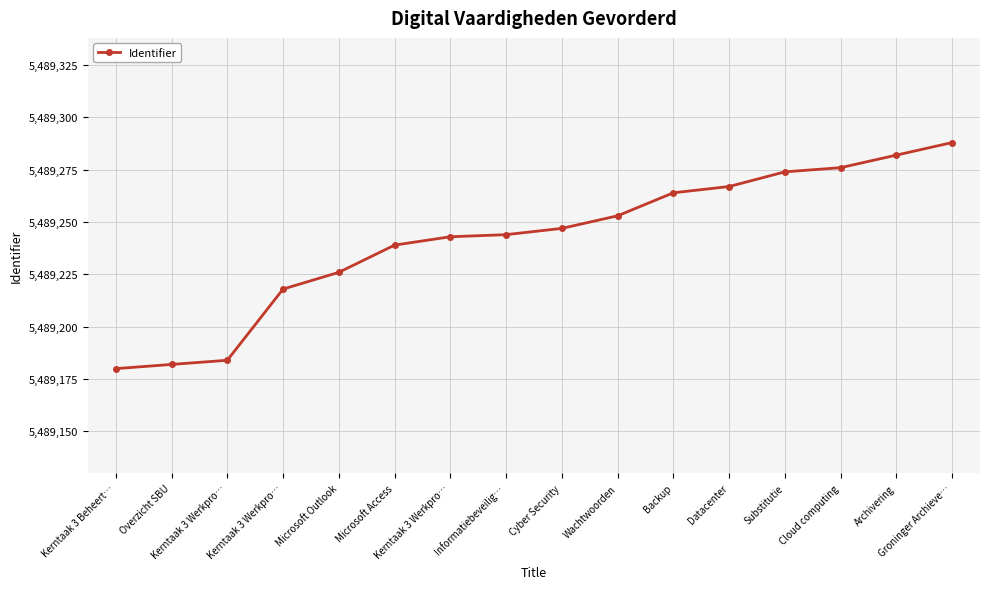

Rank the categories by value from lowest to highest.

Kerntaak 3 Beheert…, Overzicht SBU, Kerntaak 3 Werkpro…, Kerntaak 3 Werkpro…, Microsoft Outlook, Microsoft Access, Kerntaak 3 Werkpro…, Informatiebeveilig…, Cyber Security, Wachtwoorden, Backup, Datacenter, Substitutie, Cloud computing, Archivering, Groninger Archieve…